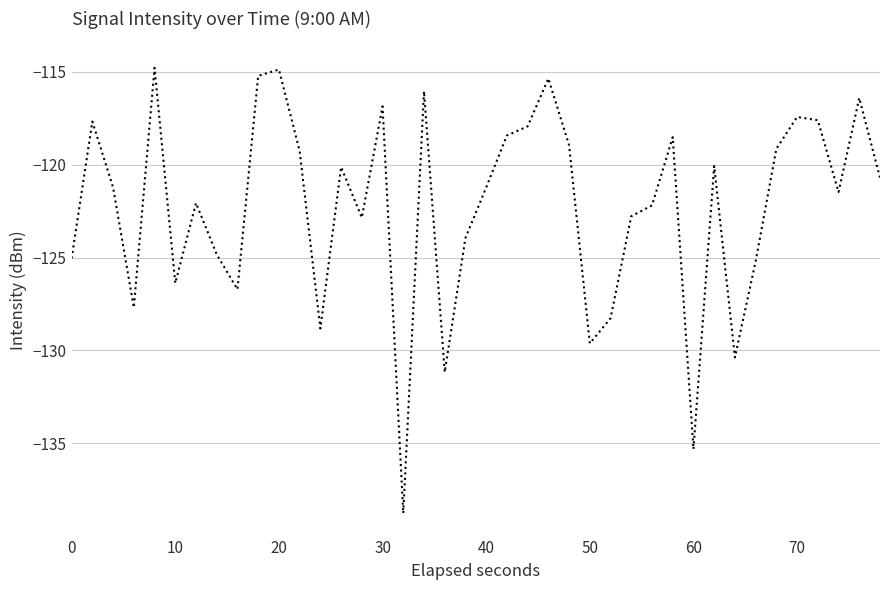

What is the minimum value shown in the chart?

-138.8